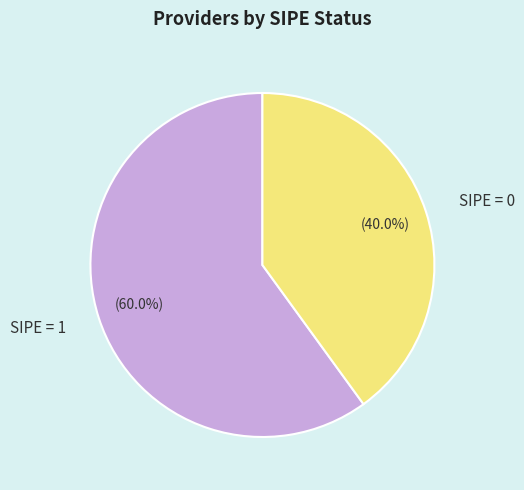

Do SIPE = 0 and SIPE = 1 together represent more than half of the pie?

Yes